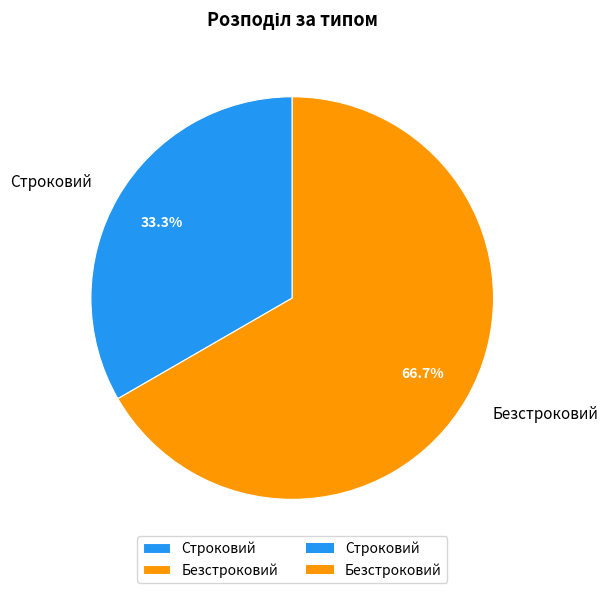

Is there any slice that represents more than half of the pie?

Yes